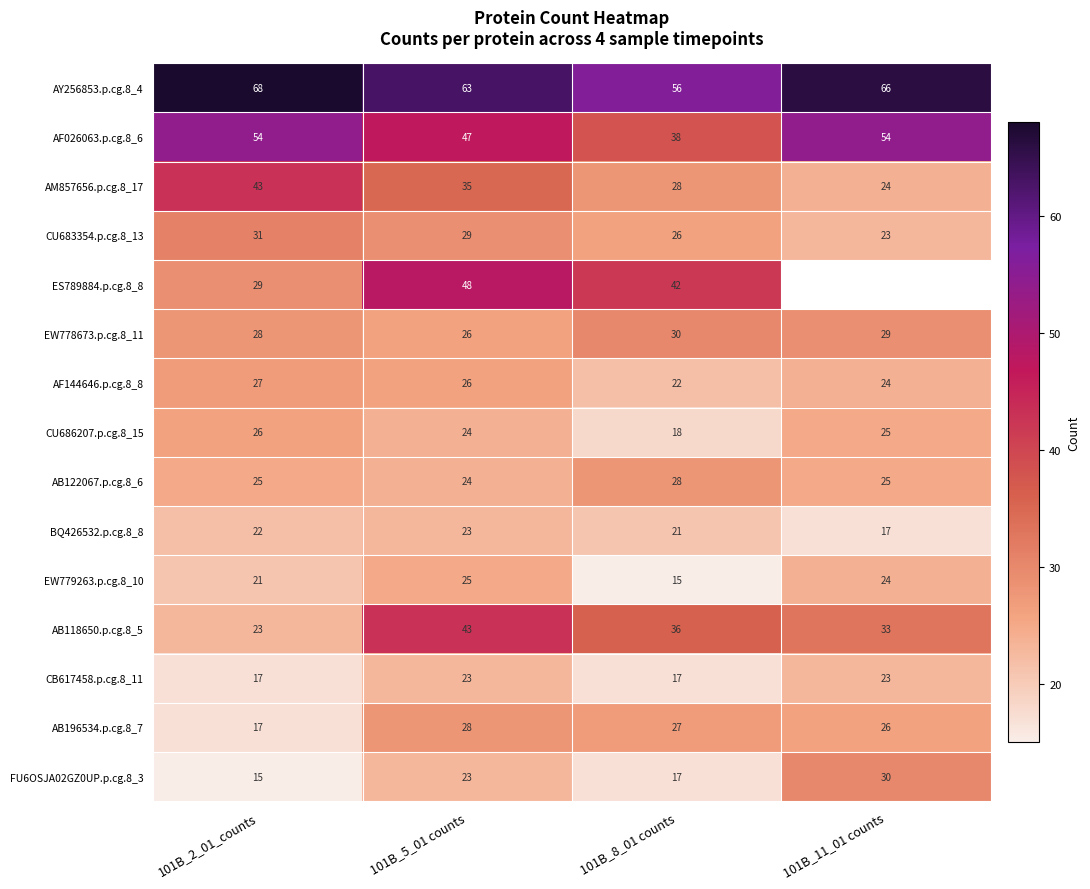

What is the maximum value for EW778673.p.cg.8_11?

30